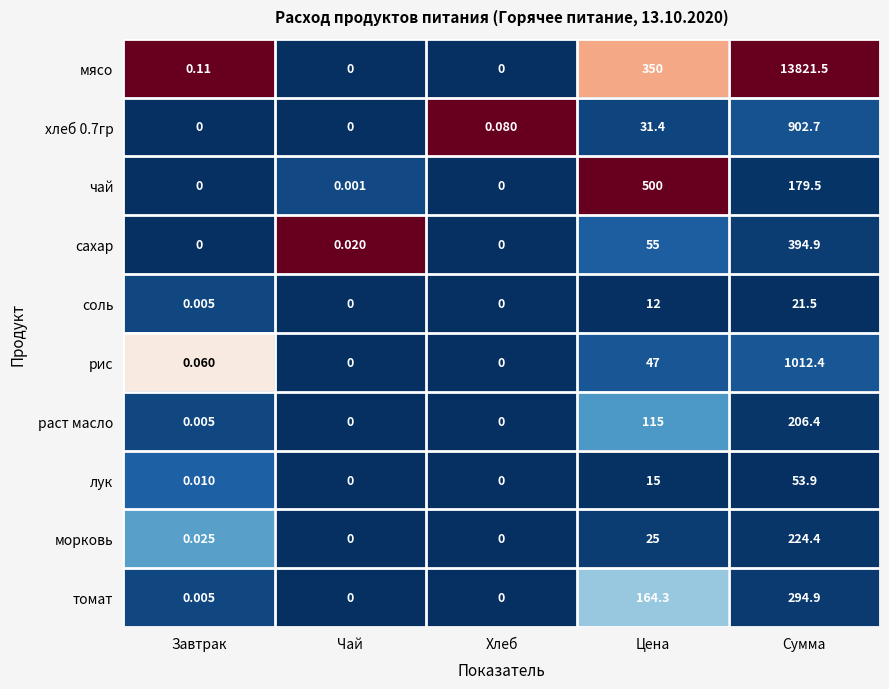

Which series has the largest range (max minus min)?

мясо